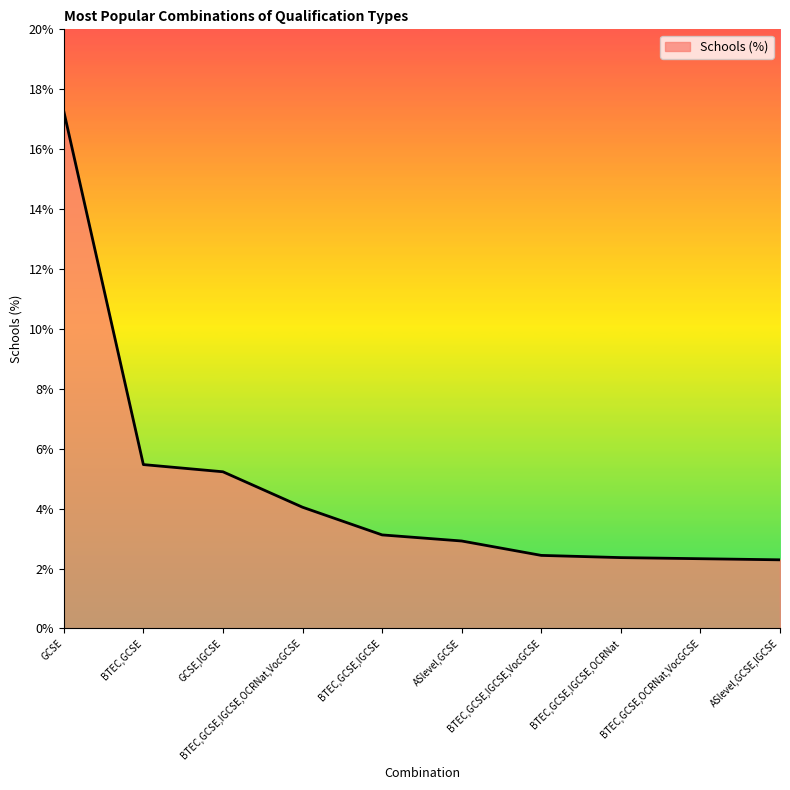

What is the minimum value shown in the chart?

2.3